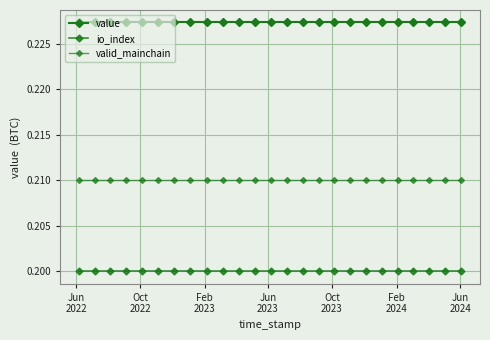

At which label does valid_mainchain reach its minimum?

Jun
2022